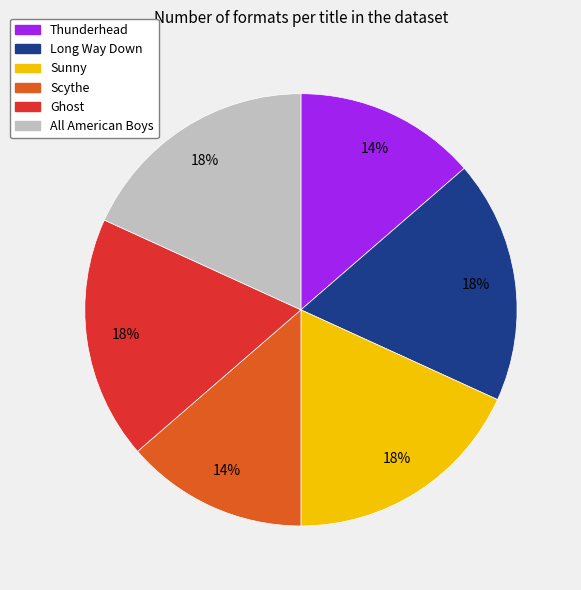

To the nearest percent, what percentage of the pie is Long Way Down?

18%